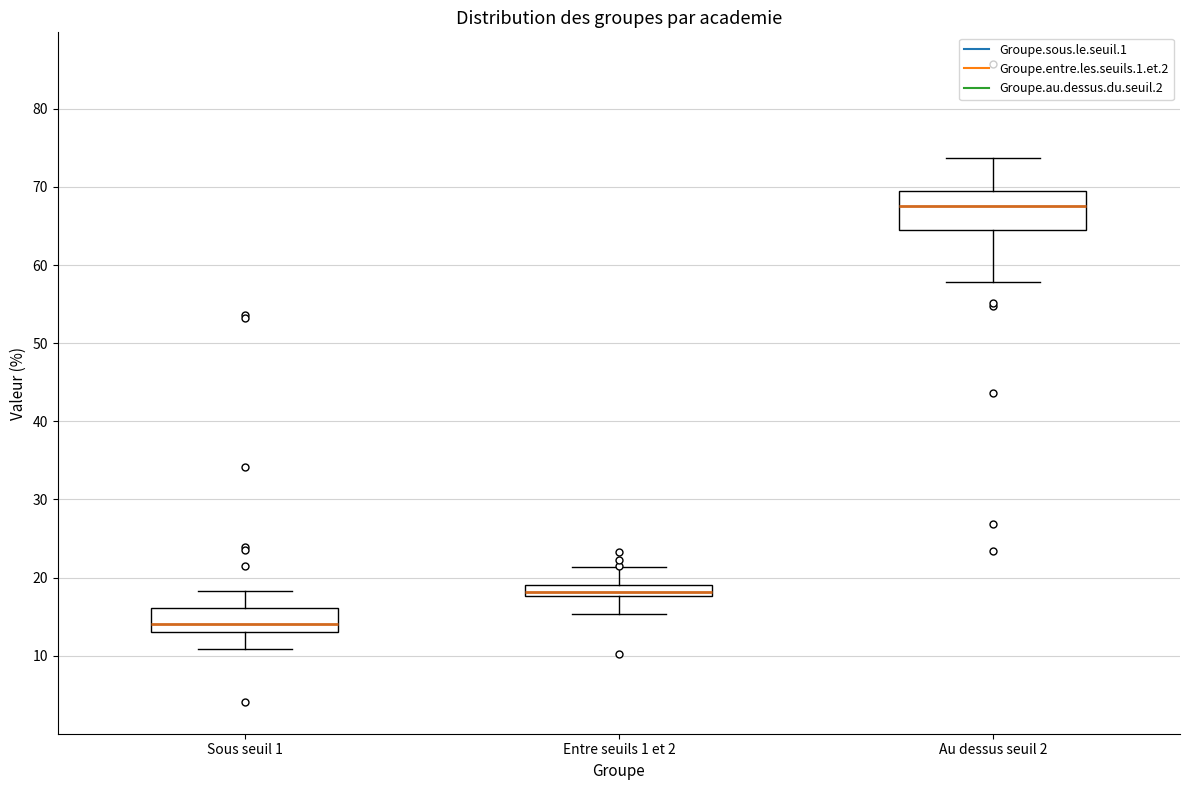

Reading left to right, read every box against the y-axis: the position of its median line, the range the box covers, and the ends of its whiskers. The values are not printed on the chart, so give them approximately, as read against the axis.

Sous seuil 1: median 14, box 13 to 16, whiskers 11 to 18
Entre seuils 1 et 2: median 18 (inside the box), box 18 to 19, whiskers 15 to 21
Au dessus seuil 2: median 68, box 65 to 70, whiskers 58 to 74